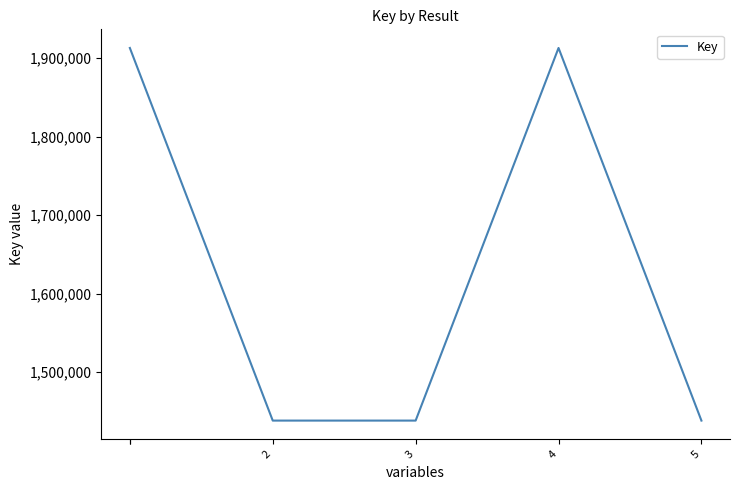

Is it true that the value at 2 is 944673?

False